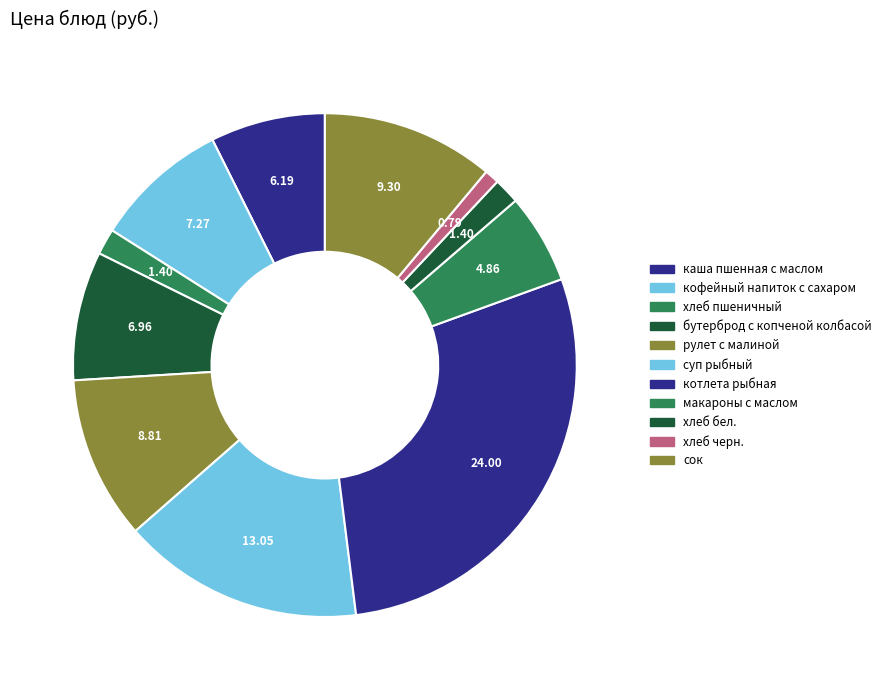

What percentage is the хлеб пшеничный slice, to the nearest percent?

2%